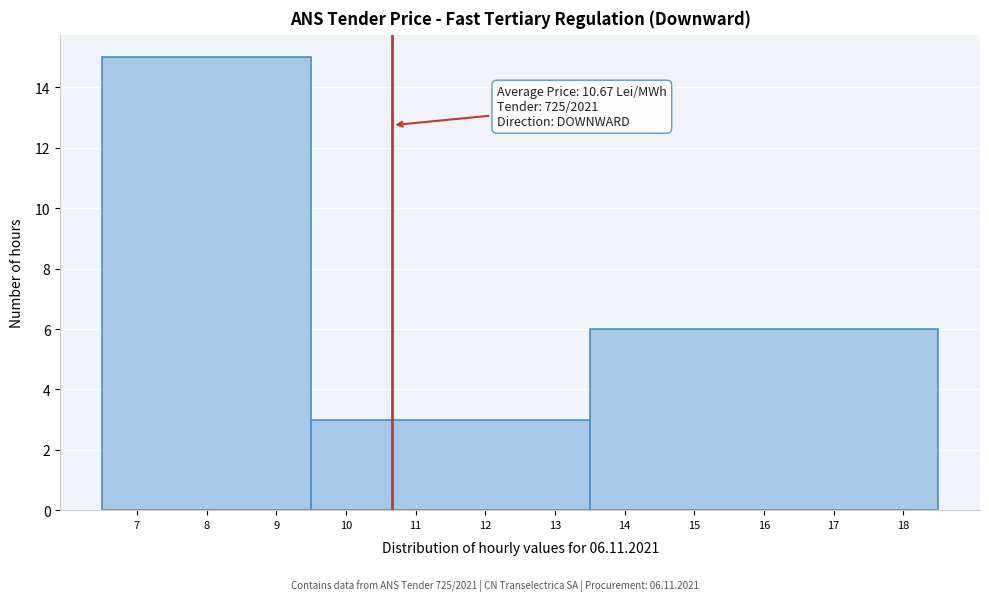

Over which range of the x-axis is the bar tallest?

6.5 to 9.5